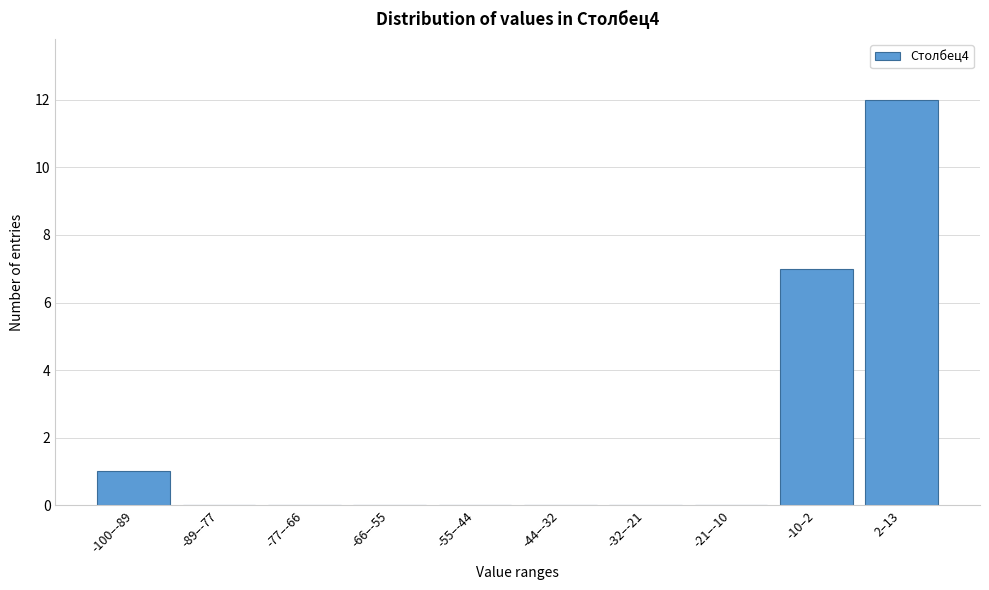

Reading left to right, extract all data points from this chart.

-100–-89=1	-89–-77=0	-77–-66=0	-66–-55=0	-55–-44=0	-44–-32=0	-32–-21=0	-21–-10=0	-10–2=7	2–13=12